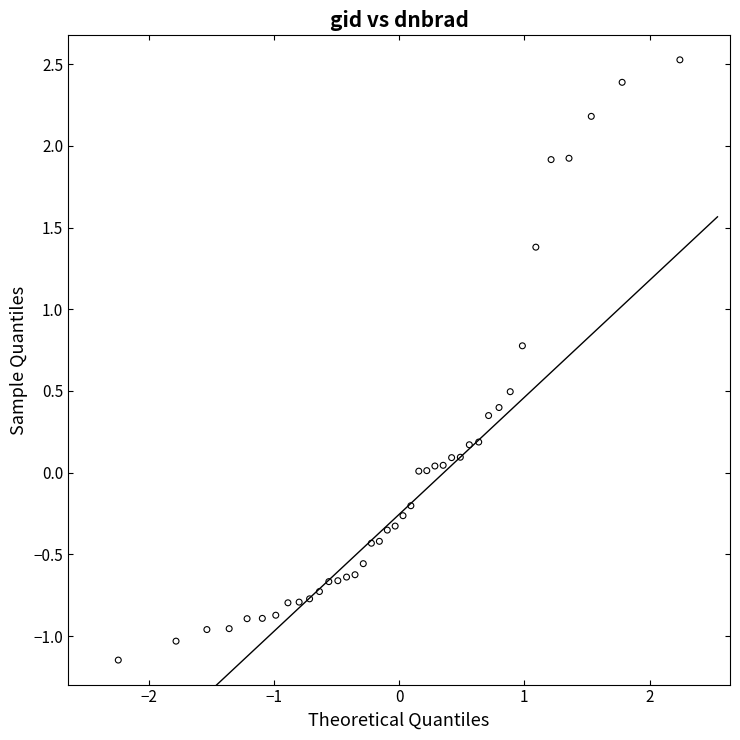

What is the range of Y values (max minus min)?

3.7